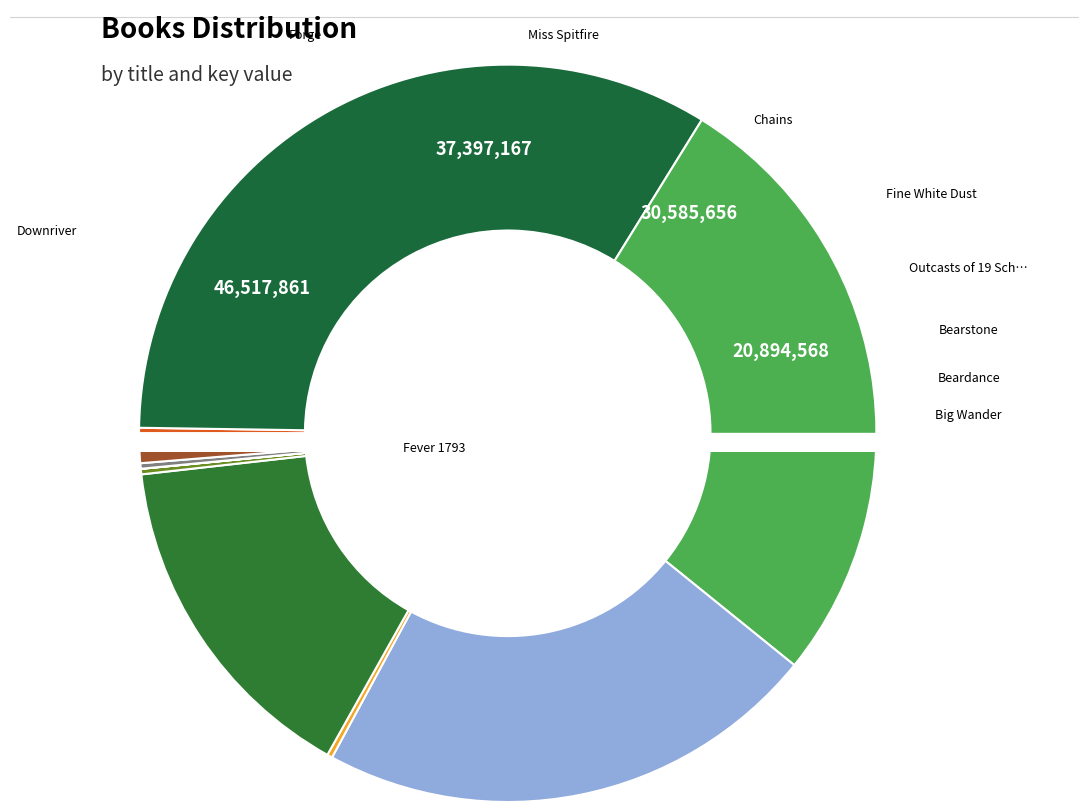

To the nearest percent, what is the combined percentage of Beardance and Forge?

34%